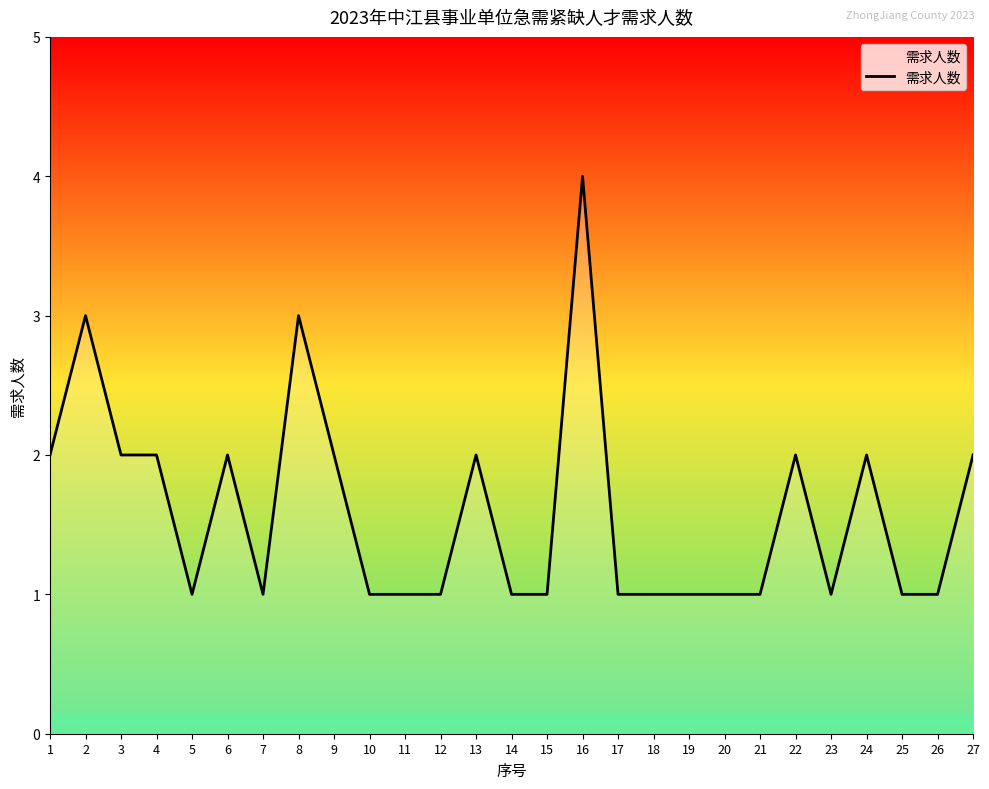

What is the difference between the values at 3 and 10?

1